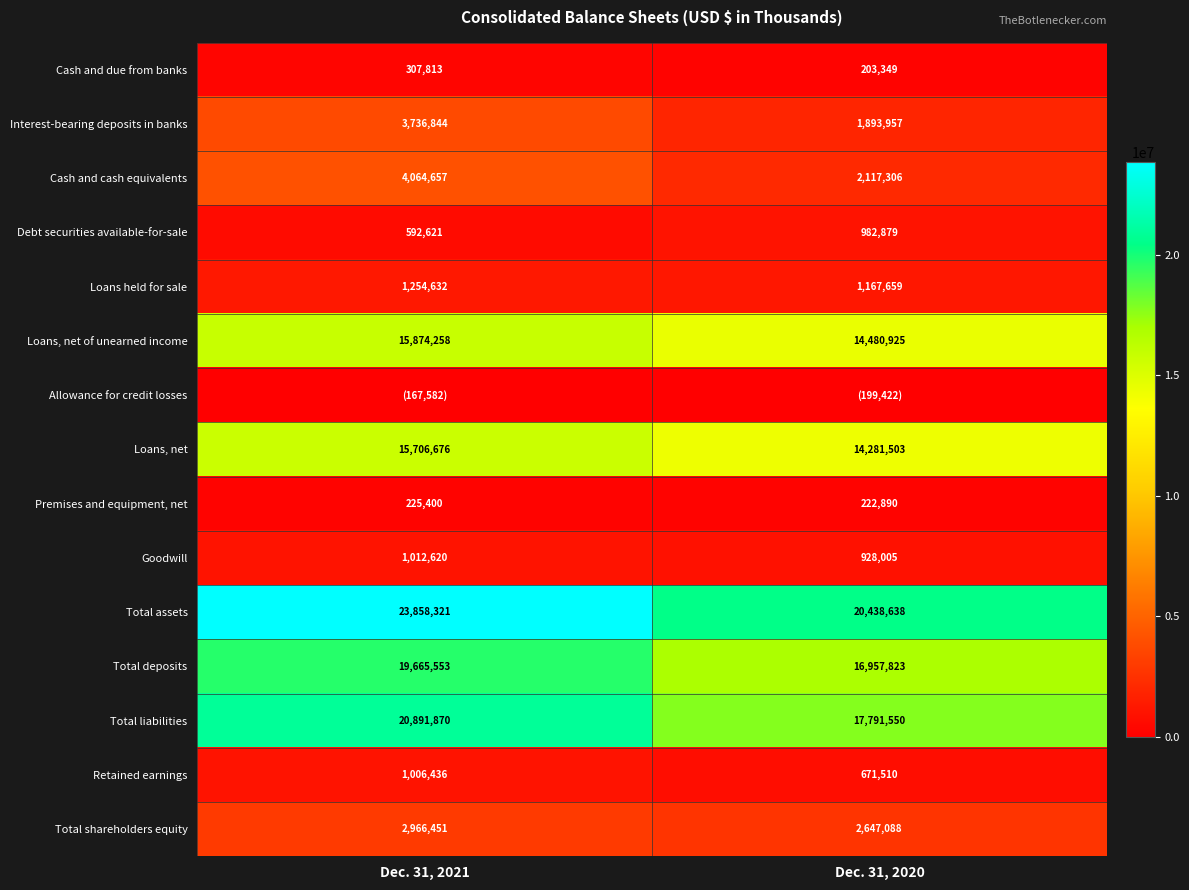

True or false: Total liabilities has a value of 5324348 at Dec. 31, 2020.

False